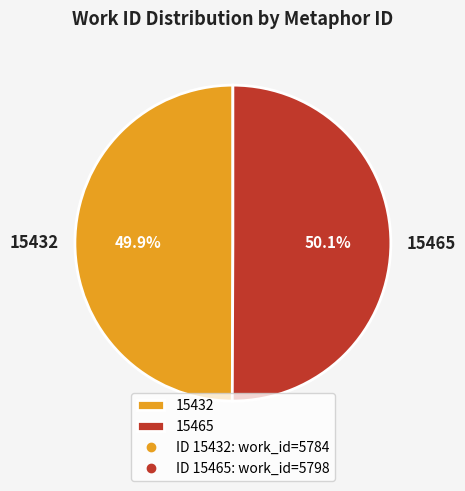

To the nearest percent, what percentage of the pie is 15432?

50%